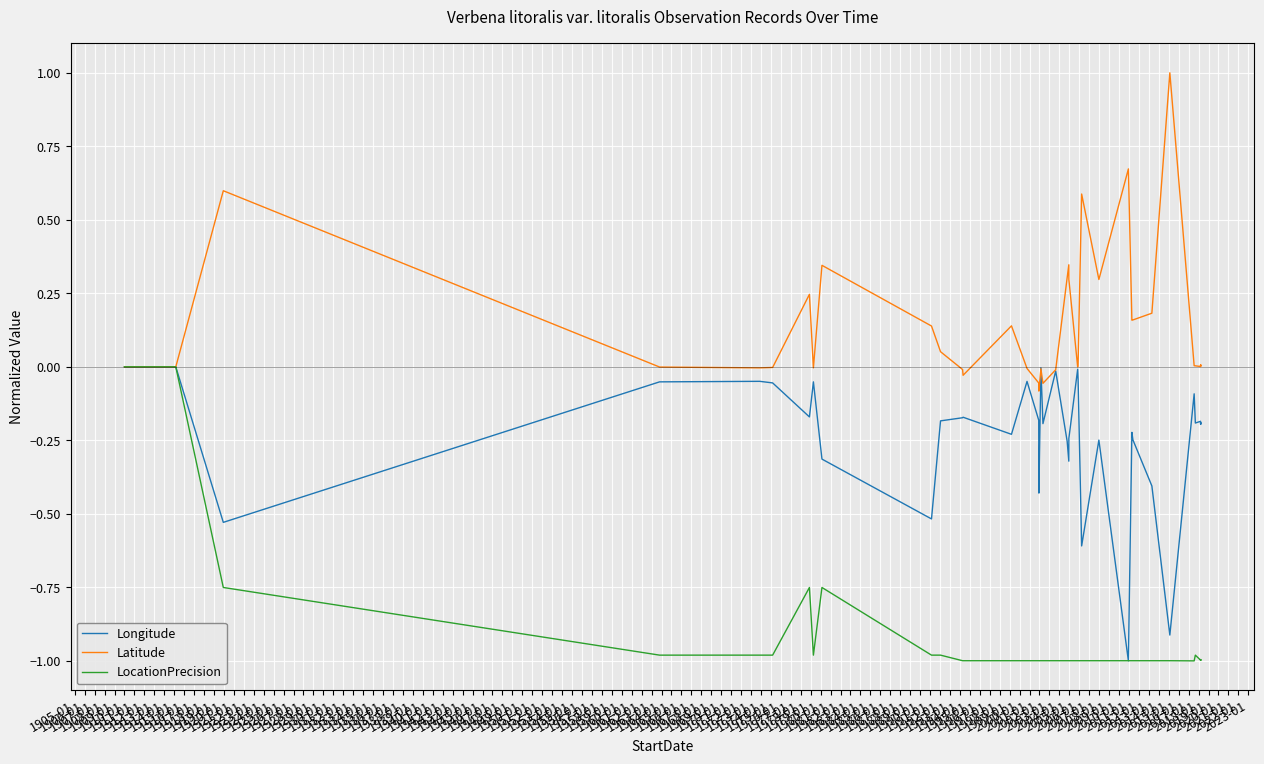

What position from the left is 1927-01?

24